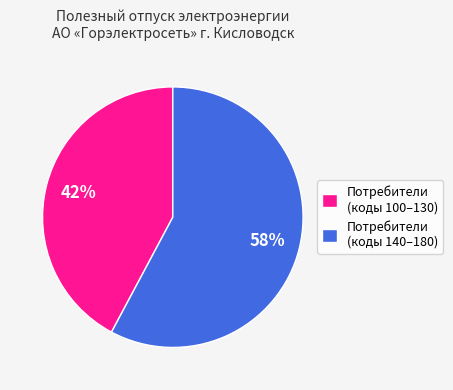

Which slice is the smallest?

Потребители (коды 100–130)